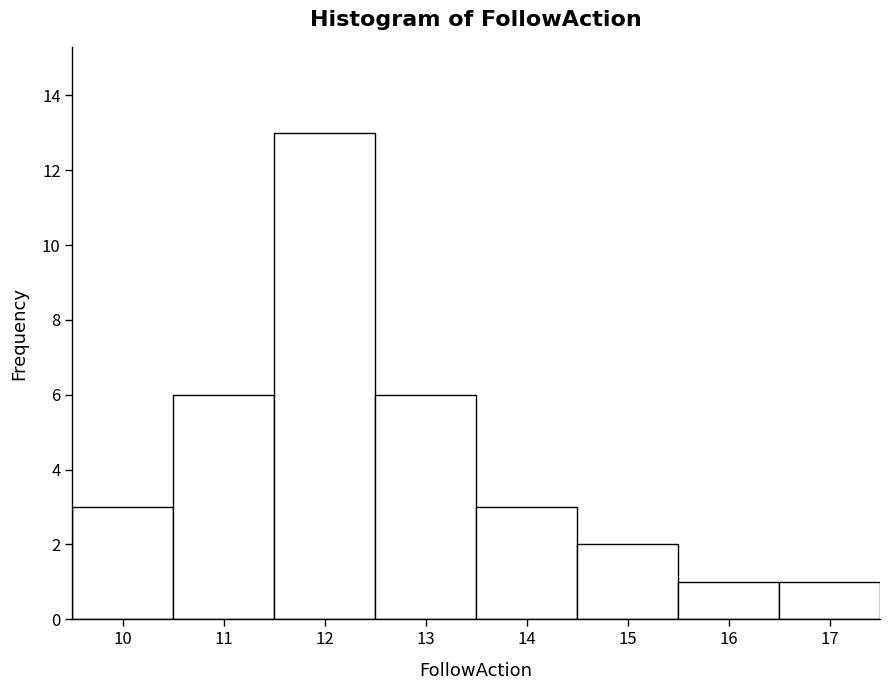

Reading left to right, list every bar in this chart as the range it spans on the x-axis followed by its height. The values are not printed on the chart, so give them approximately, as read against the axis.

9.5 to 10.5: 3
10.5 to 11.5: 6
11.5 to 12.5: 13
12.5 to 13.5: 6
13.5 to 14.5: 3
14.5 to 15.5: 2
15.5 to 16.5: 1
16.5 to 17.5: 1